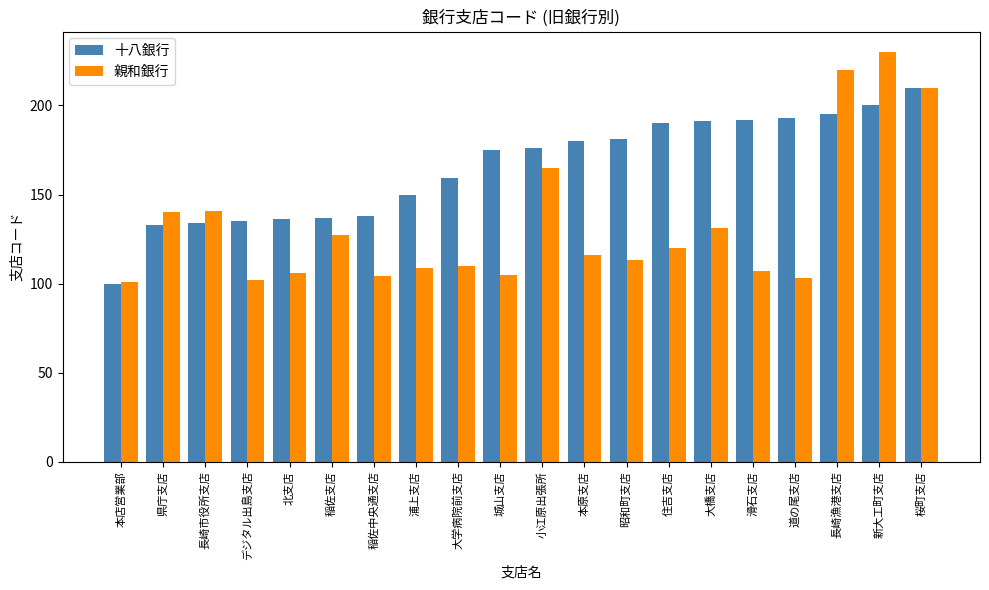

Which series has the widest spread of values?

親和銀行